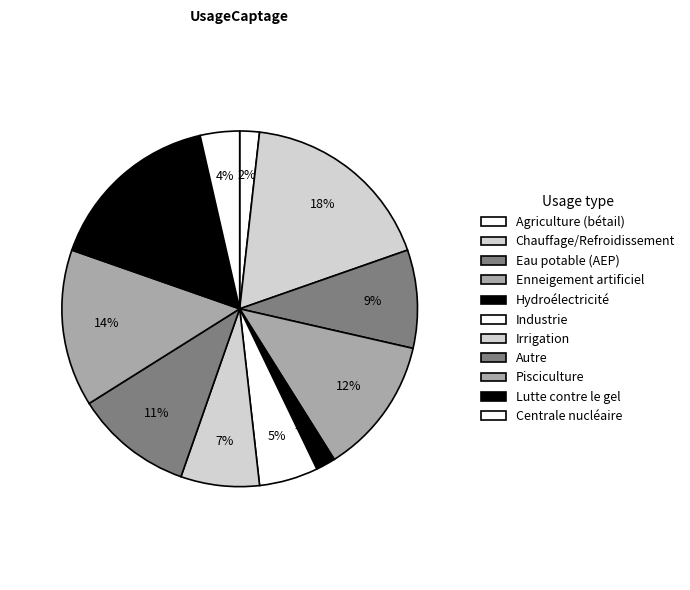

To the nearest percent, what is the average slice percentage?

9%